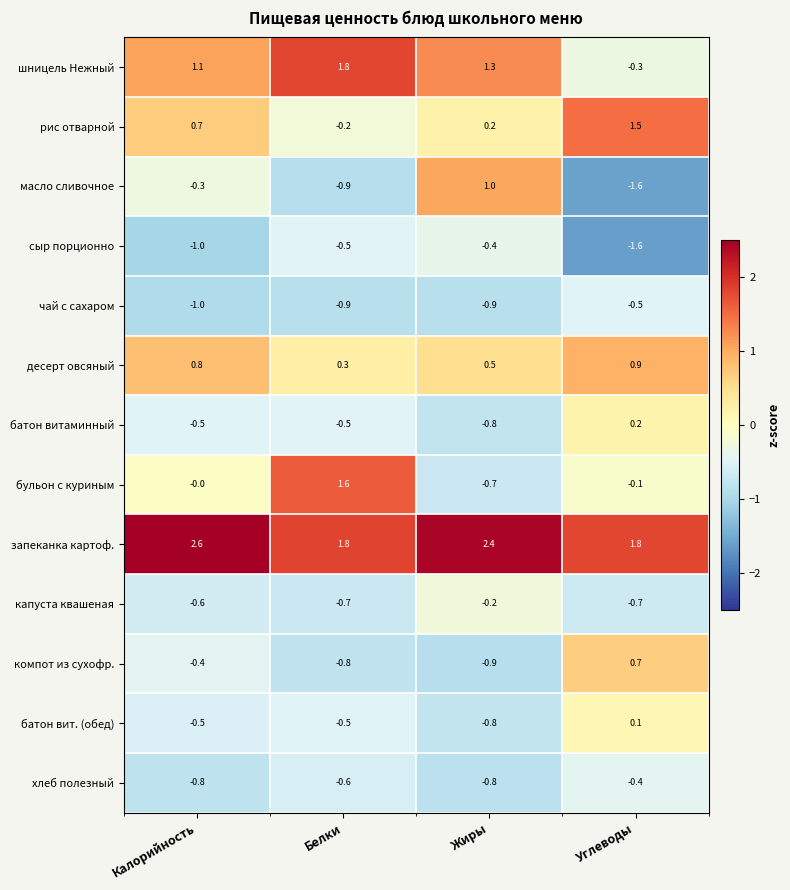

At which category does the chart reach its minimum across all series?

Углеводы